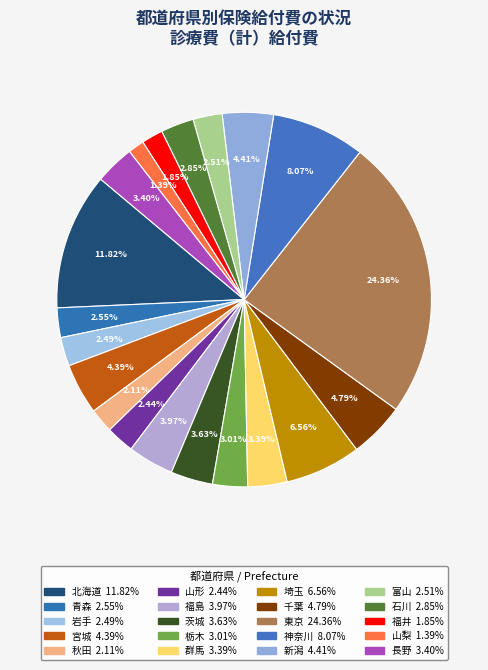

True or false: 山梨 accounts for 1% of the total.

True